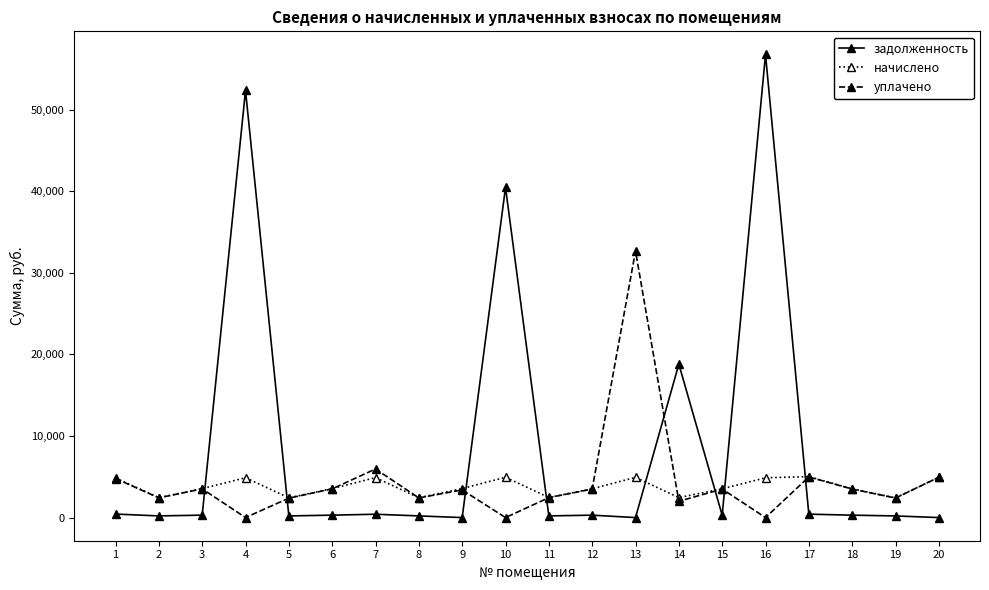

Rank the series by their maximum value, from highest to lowest.

задолженность, уплачено, начислено